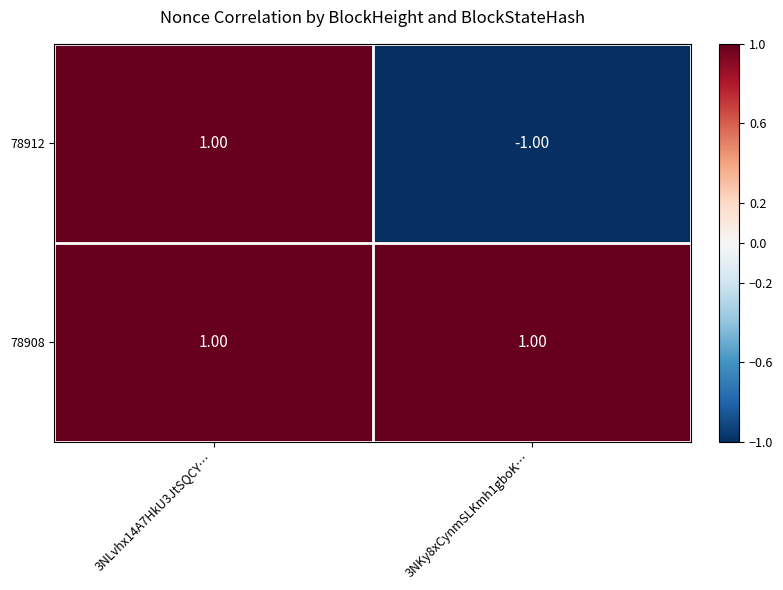

Rank the categories by 78912 value from highest to lowest.

3NLvhx14A7HkU3JtSQCY…, 3NKy8xCynmSLKmh1gboK…